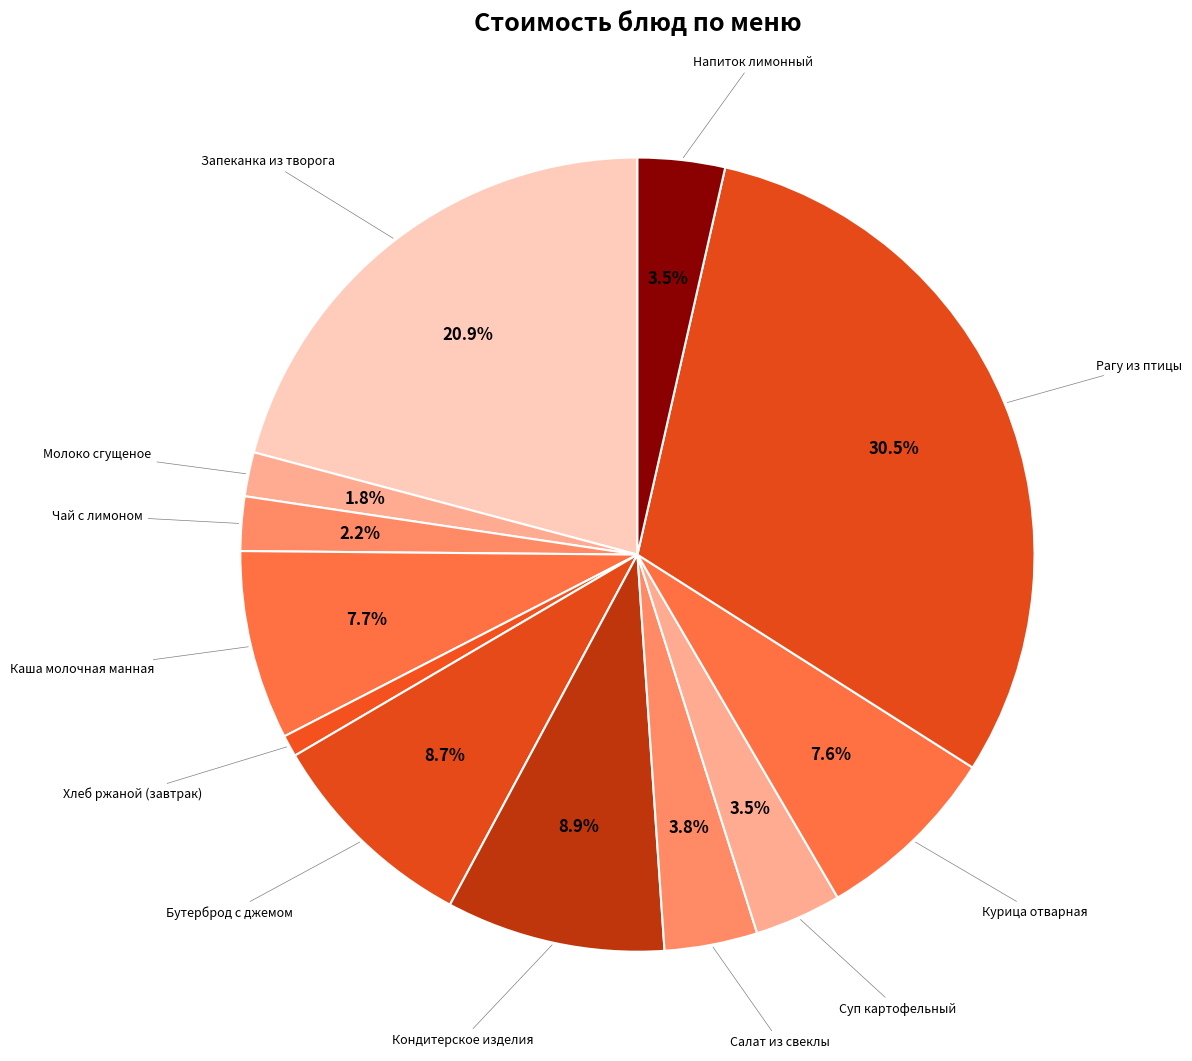

How many slices are in this pie chart?

12